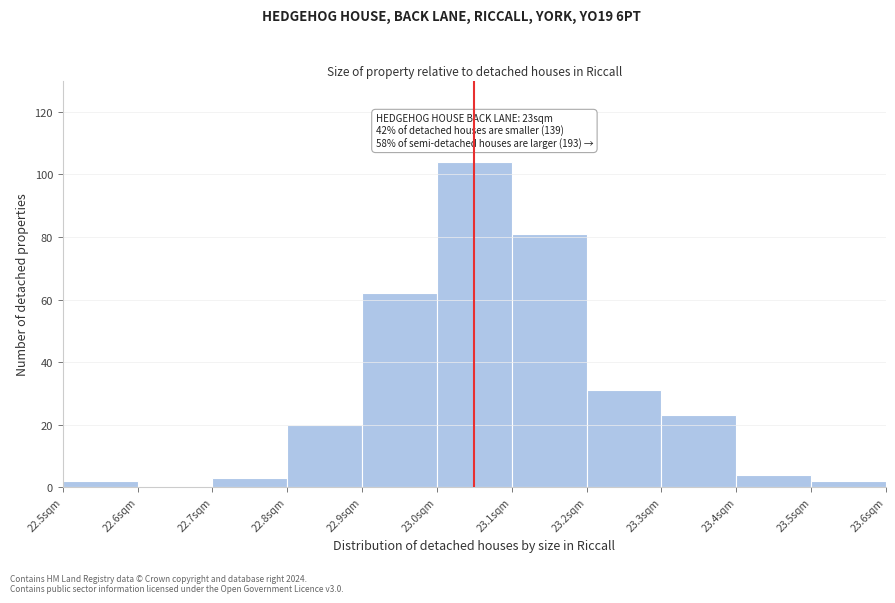

Which range on the x-axis has the tallest bar?

23.0 to 23.1